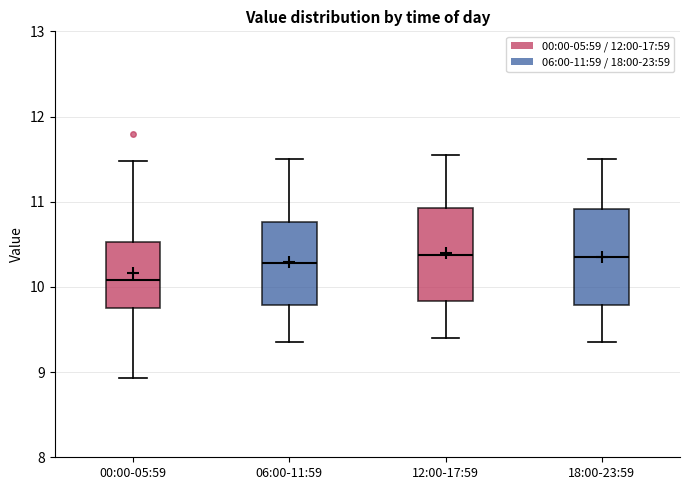

Reading left to right, read every box against the y-axis: the position of its median line, the range the box covers, and the ends of its whiskers. The values are not printed on the chart, so give them approximately, as read against the axis.

00:00-05:59: median 10.1, box 9.7 to 10.5, whiskers 8.9 to 11.5
06:00-11:59: median 10.3, box 9.8 to 10.8, whiskers 9.4 to 11.5
12:00-17:59: median 10.4, box 9.8 to 10.9, whiskers 9.4 to 11.6
18:00-23:59: median 10.4, box 9.8 to 10.9, whiskers 9.4 to 11.5